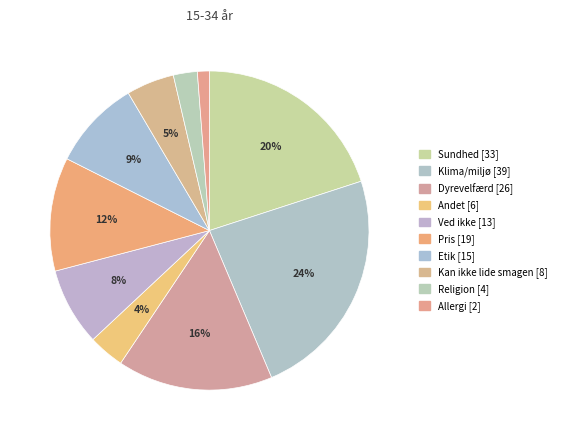

Is there any slice that represents more than half of the pie?

No